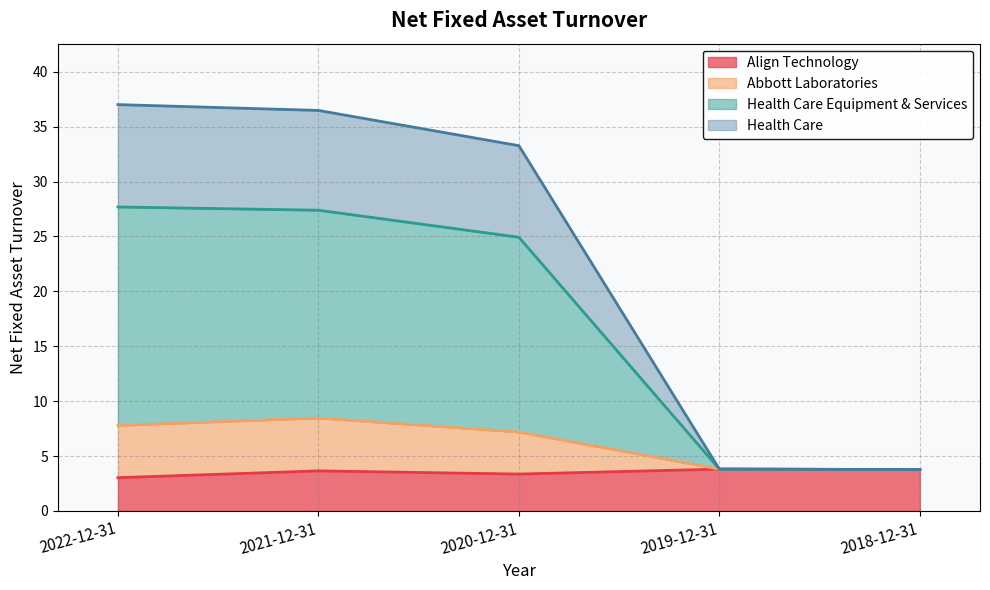

True or false: Align Technology has a value of 3.4 at 2020-12-31.

True